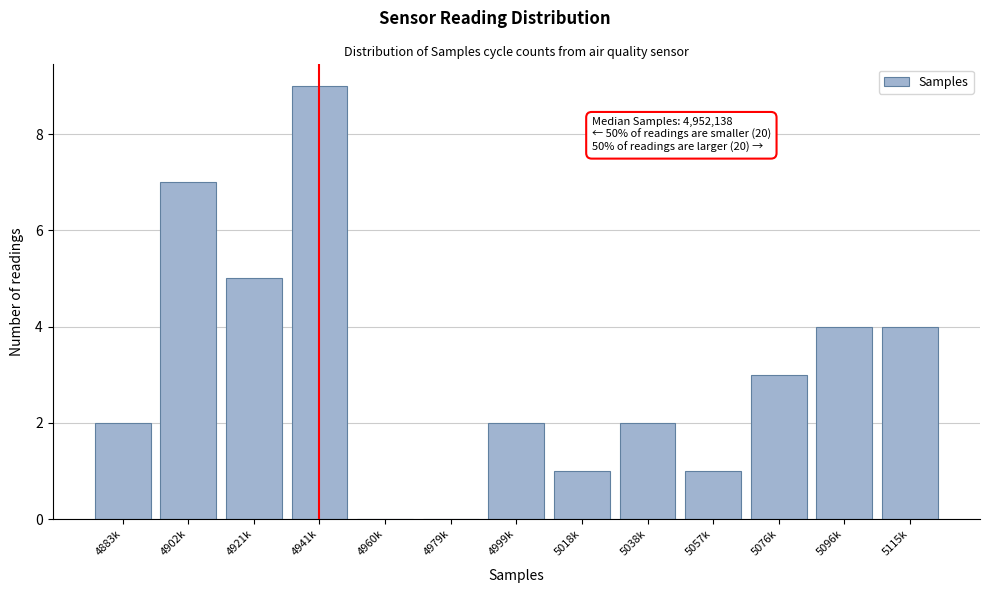

Reading left to right, transcribe all the data shown in this chart.

4883k=2	4902k=7	4921k=5	4941k=9	4960k=0	4979k=0	4999k=2	5018k=1	5038k=2	5057k=1	5076k=3	5096k=4	5115k=4